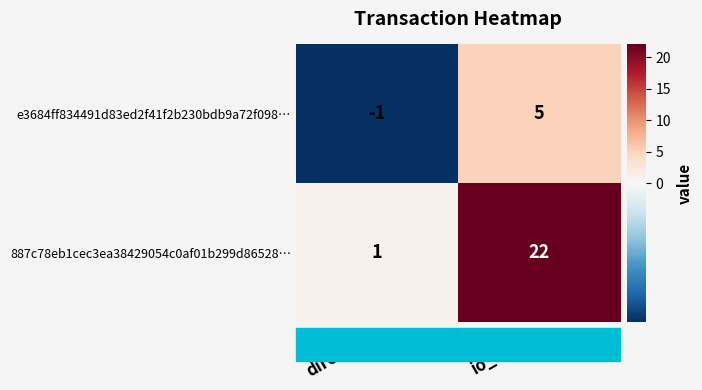

Rank the series by their maximum value, from lowest to highest.

e3684ff834491d83ed2f41f2b230bdb9a72f098…, 887c78eb1cec3ea38429054c0af01b299d86528…